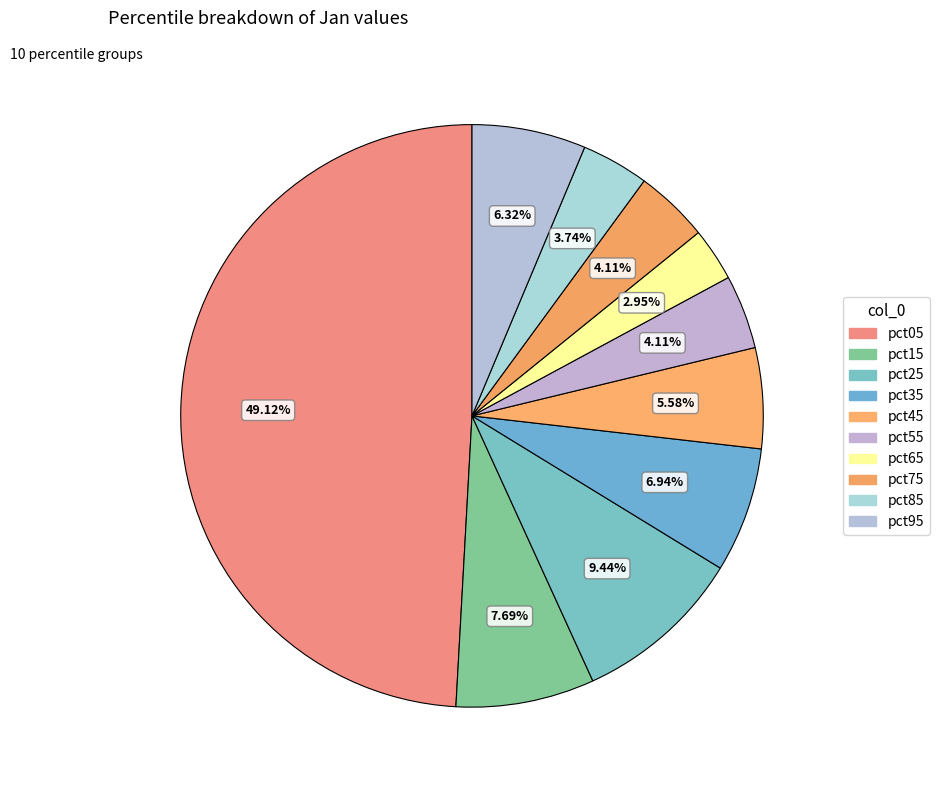

Which category has the biggest portion of the pie?

pct05